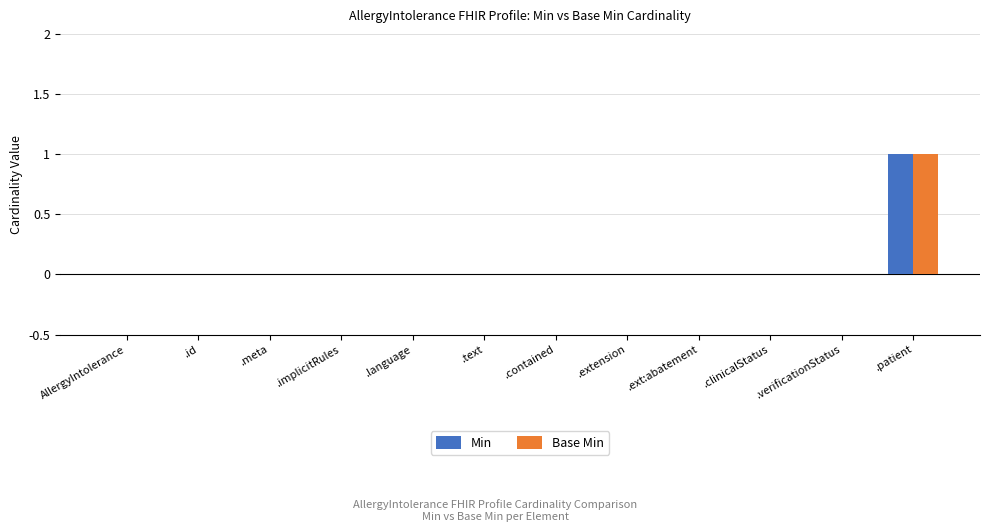

Count the Min values in the range 0 to 1.

12